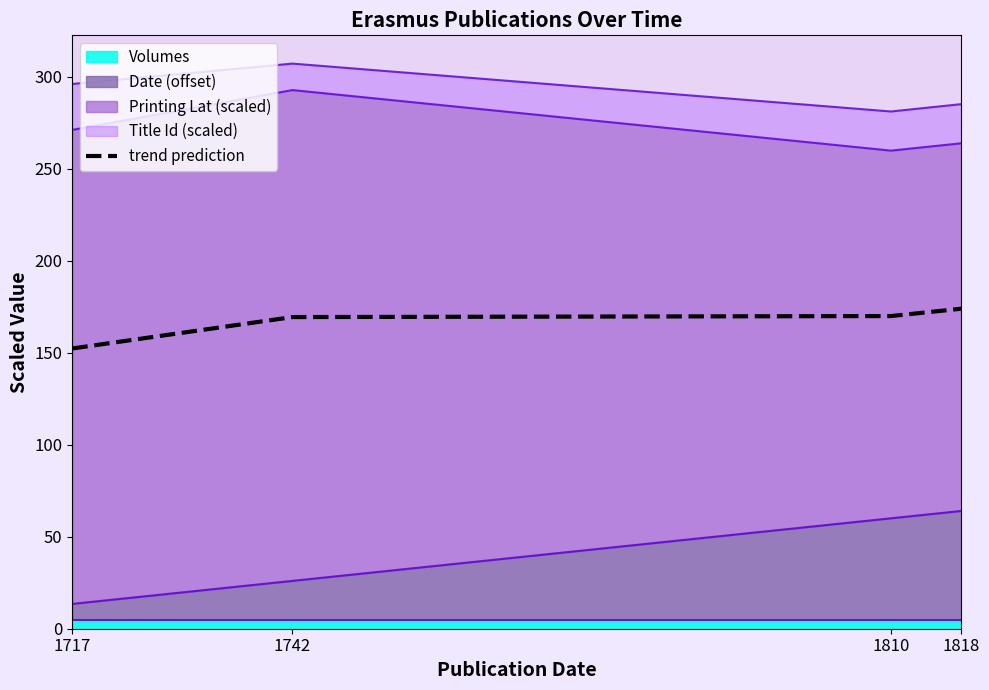

What is the sum of all values?

665.4